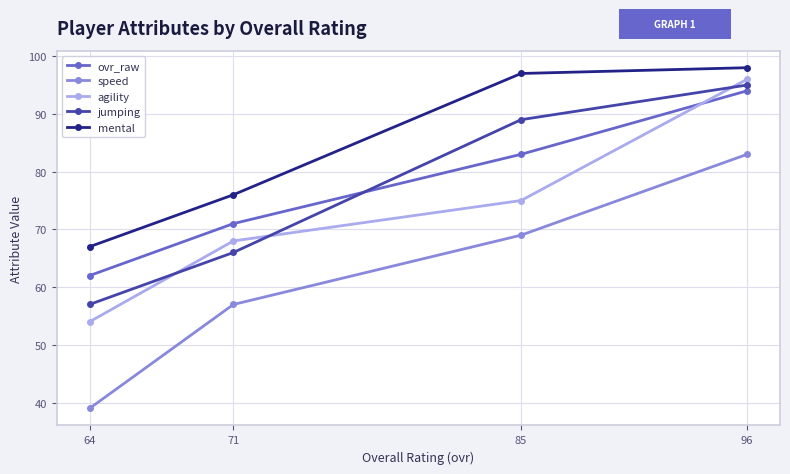

True or false: jumping has more than 1 interior local peaks.

False